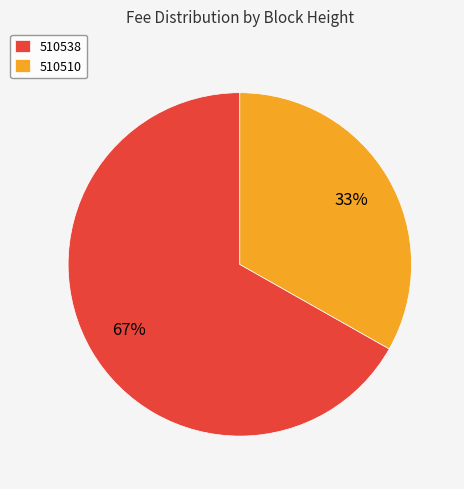

Is it true that 510538 is 72% of the pie?

False